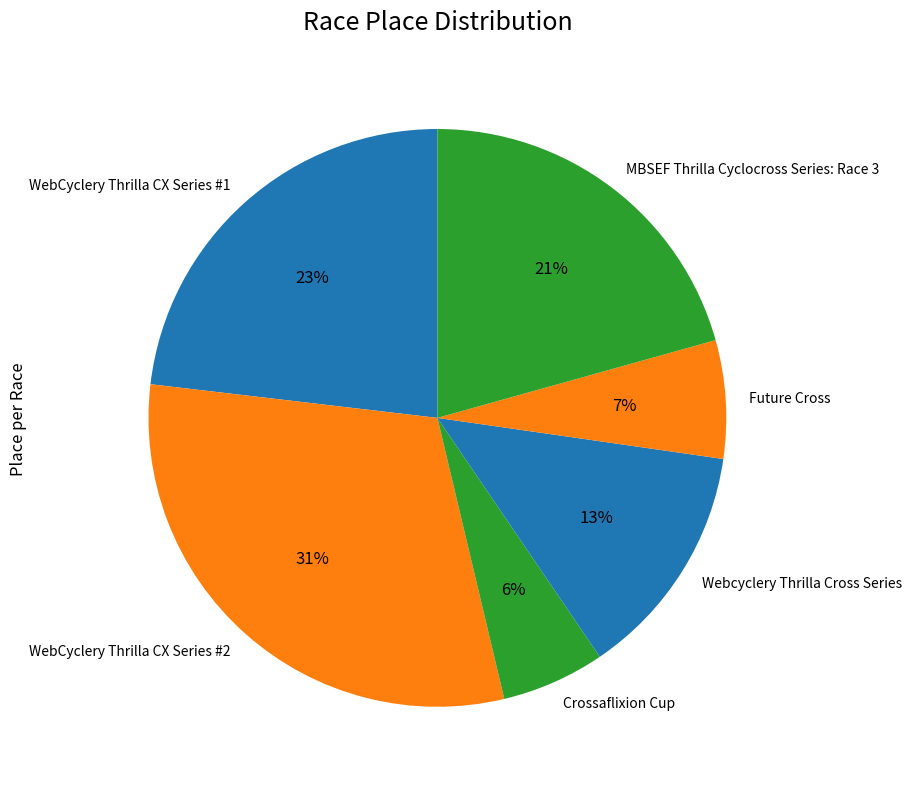

True or false: Crossaflixion Cup accounts for 1% of the total.

False